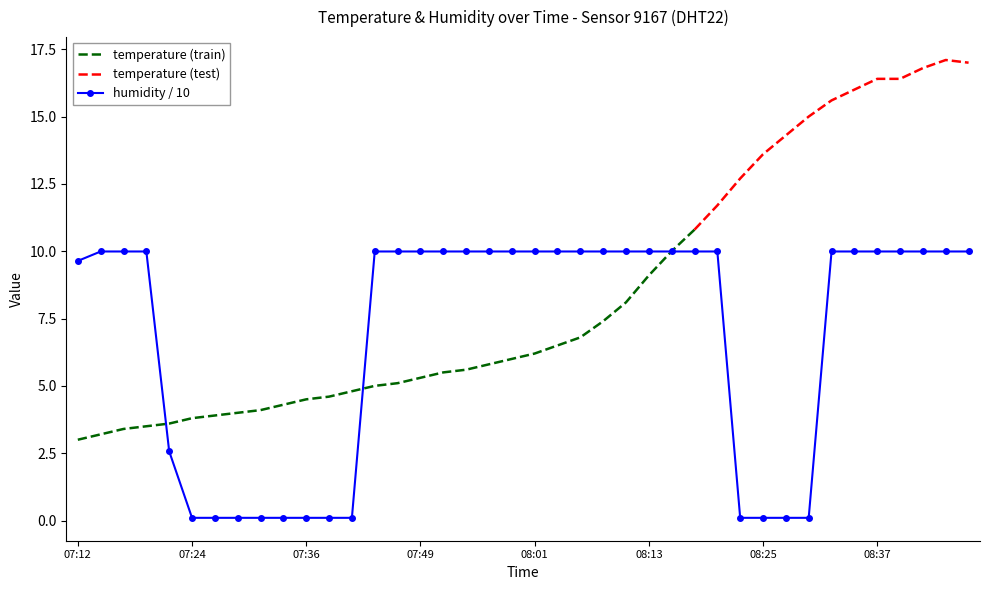

Rank the categories by value from lowest to highest.

07:24, 07:27, 07:29, 07:32, 07:34, 07:36, 07:39, 07:41, 08:23, 08:25, 08:27, 08:30, 07:22, 07:12, 07:15, 07:17, 07:19, 07:44, 07:46, 07:49, 07:51, 07:53, 07:56, 07:58, 08:01, 08:03, 08:06, 08:08, 08:10, 08:13, 08:15, 08:18, 08:20, 08:32, 08:35, 08:37, 08:40, 08:42, 08:45, 08:47